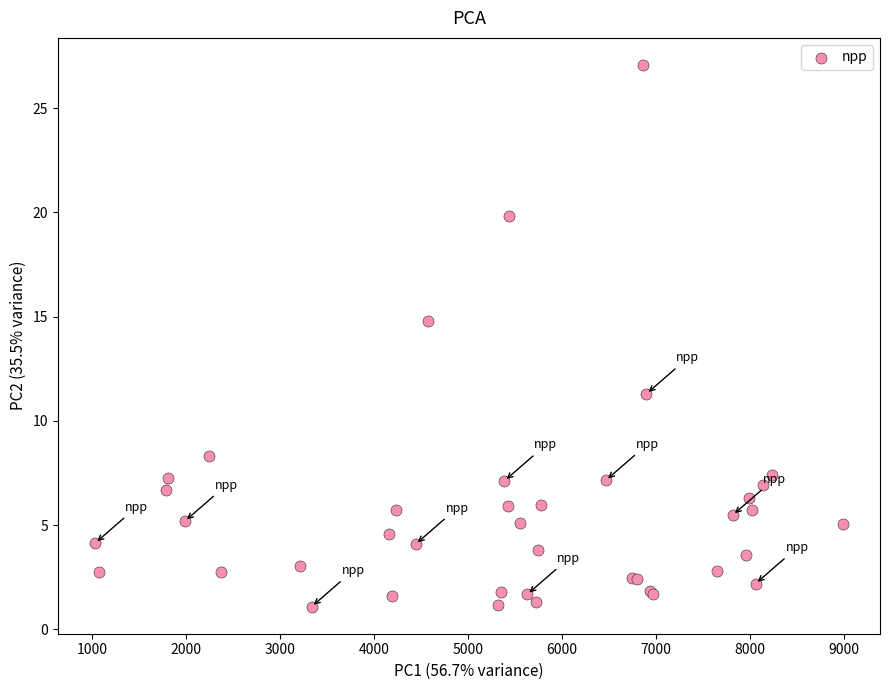

What Y value in the scatter plot is closest to 14?

14.8